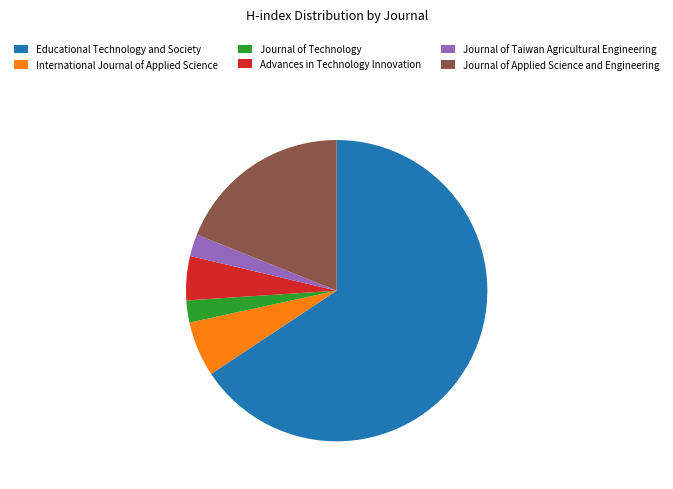

Does any single category account for the majority?

Yes